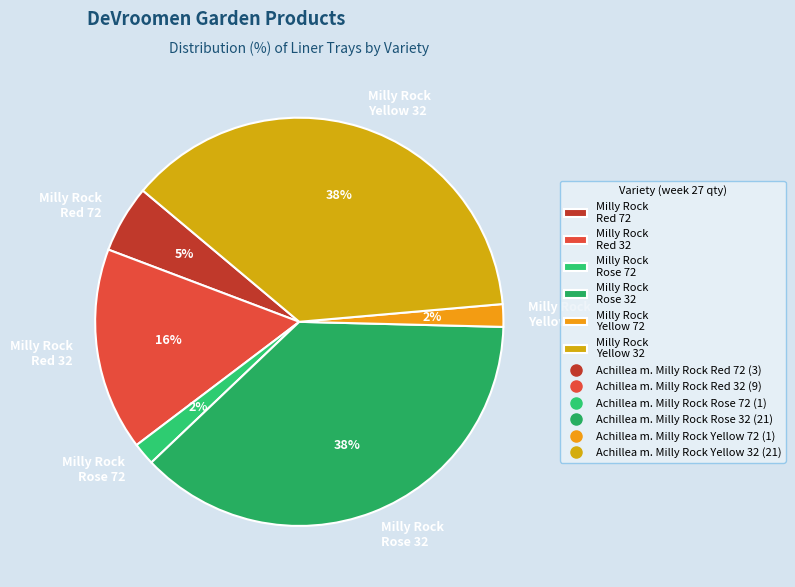

Count the number of slices in the pie.

6